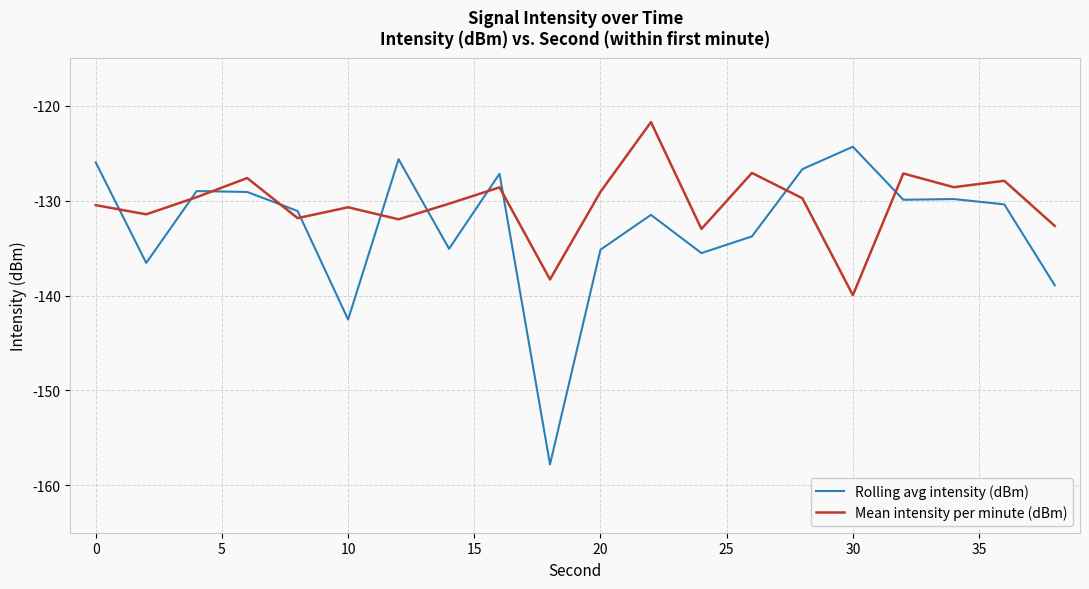

Which series has the largest range (max minus min)?

Rolling avg intensity (dBm)